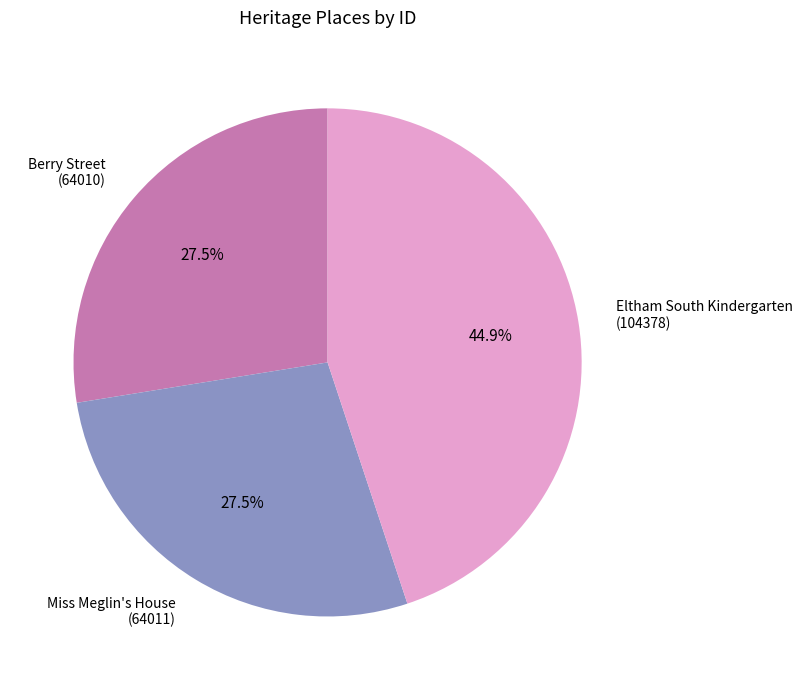

How much of the chart is everything except Eltham South Kindergarten (104378)?

55.1%